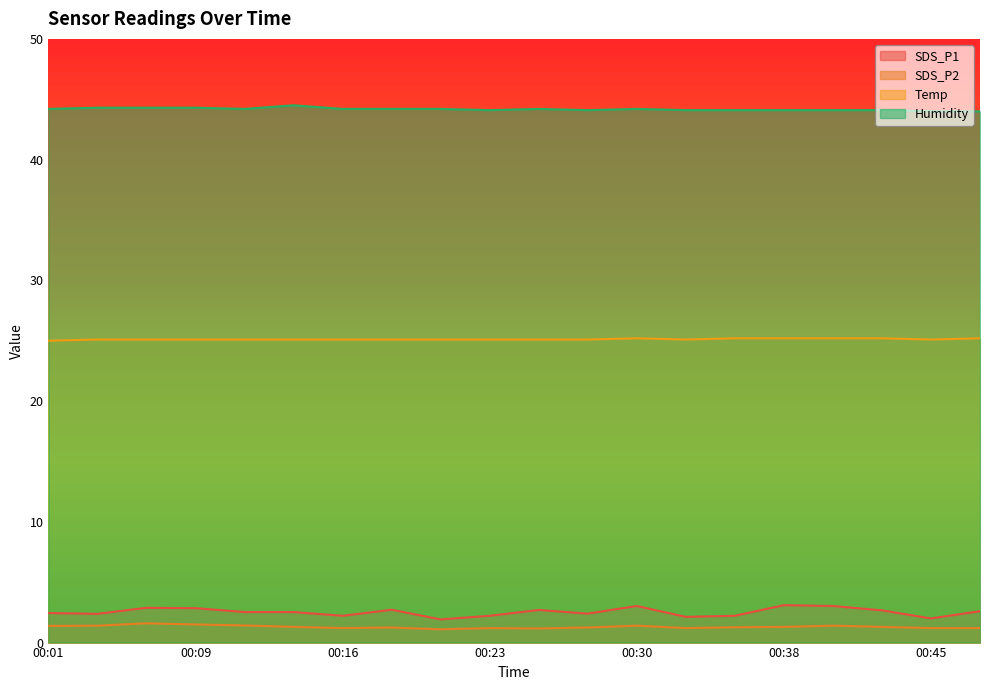

How many lines are shown in the chart?

4